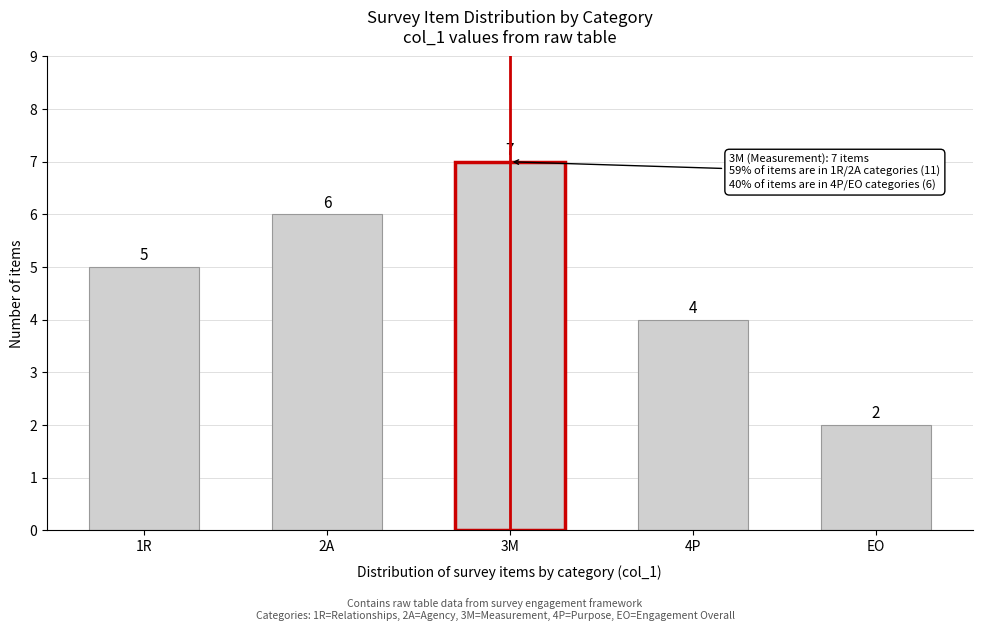

Reading right to left, extract all data points from this chart.

EO=2	4P=4	3M=7	2A=6	1R=5